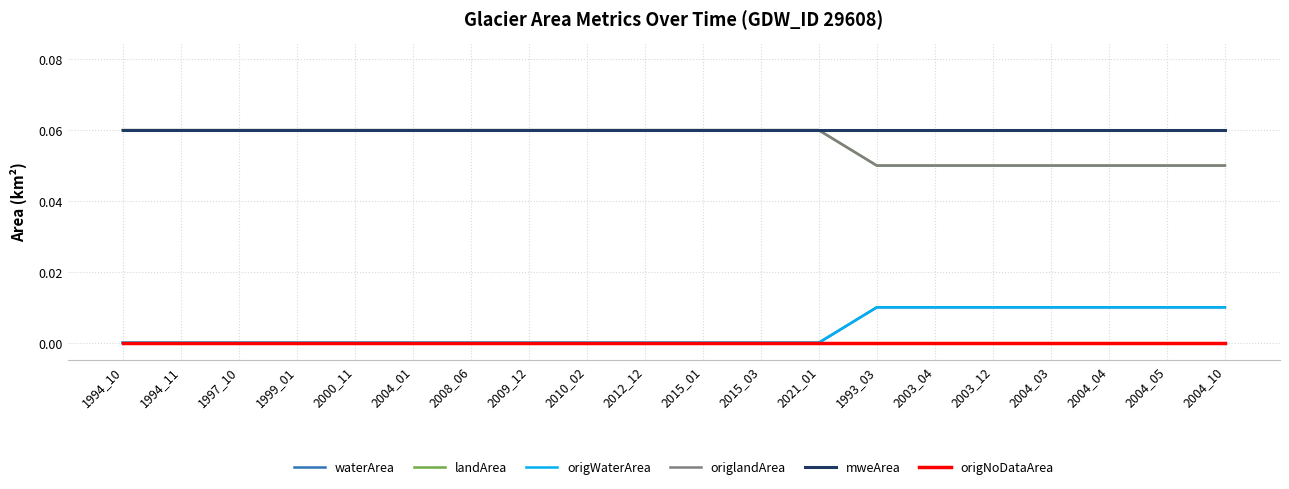

What is the label of the 12th point from the left?

2015_03